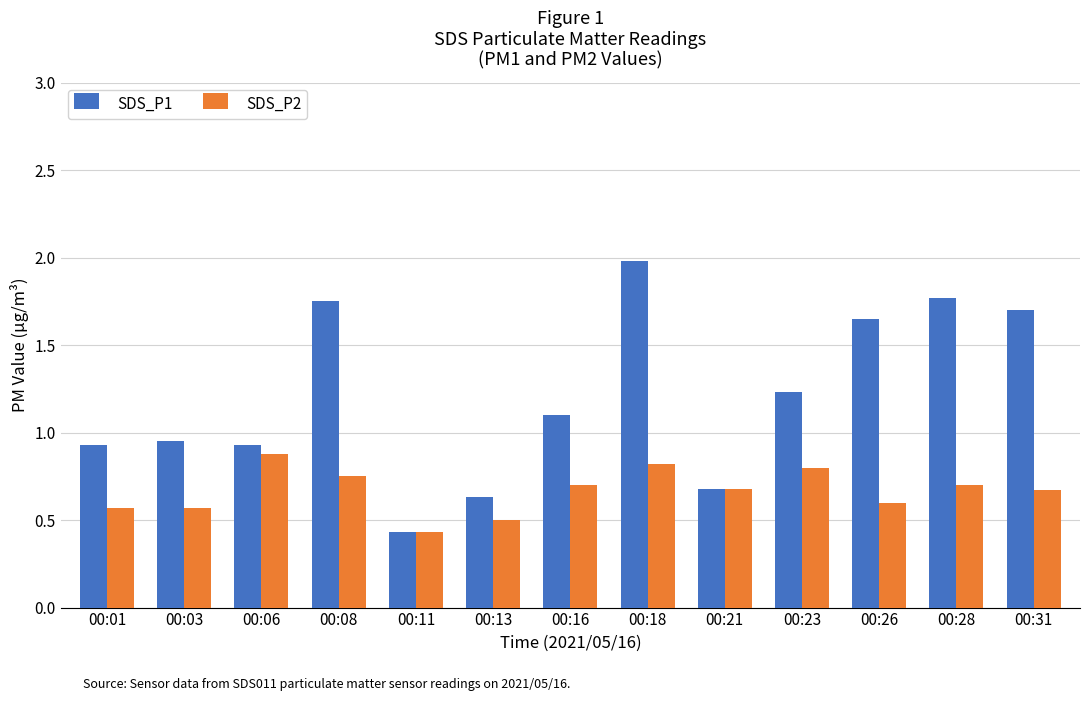

List the series in order of their peak value, highest first.

SDS_P1, SDS_P2